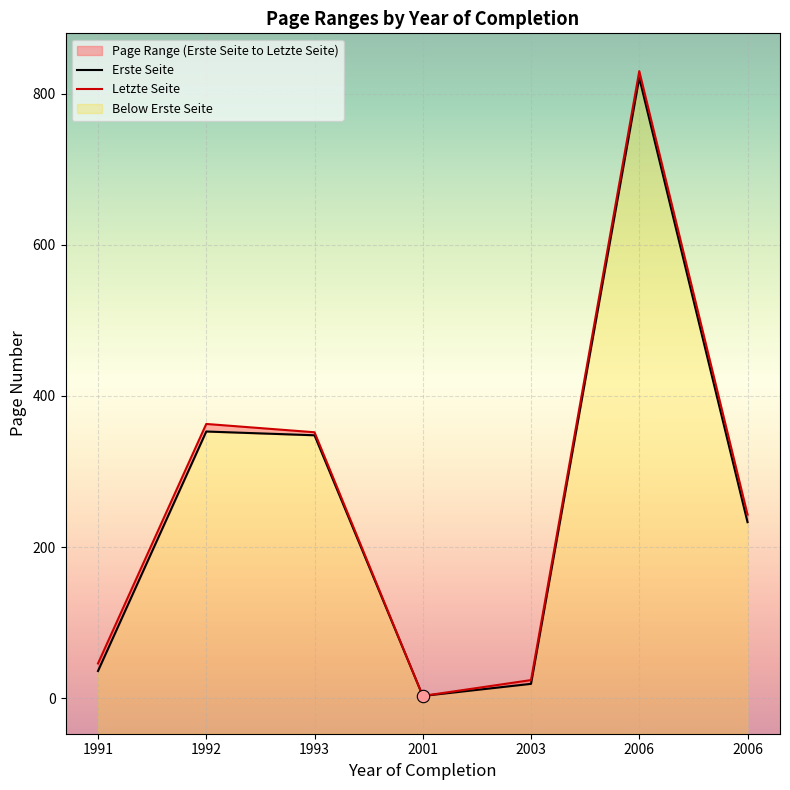

At which category is the sum across all series the highest?

2006